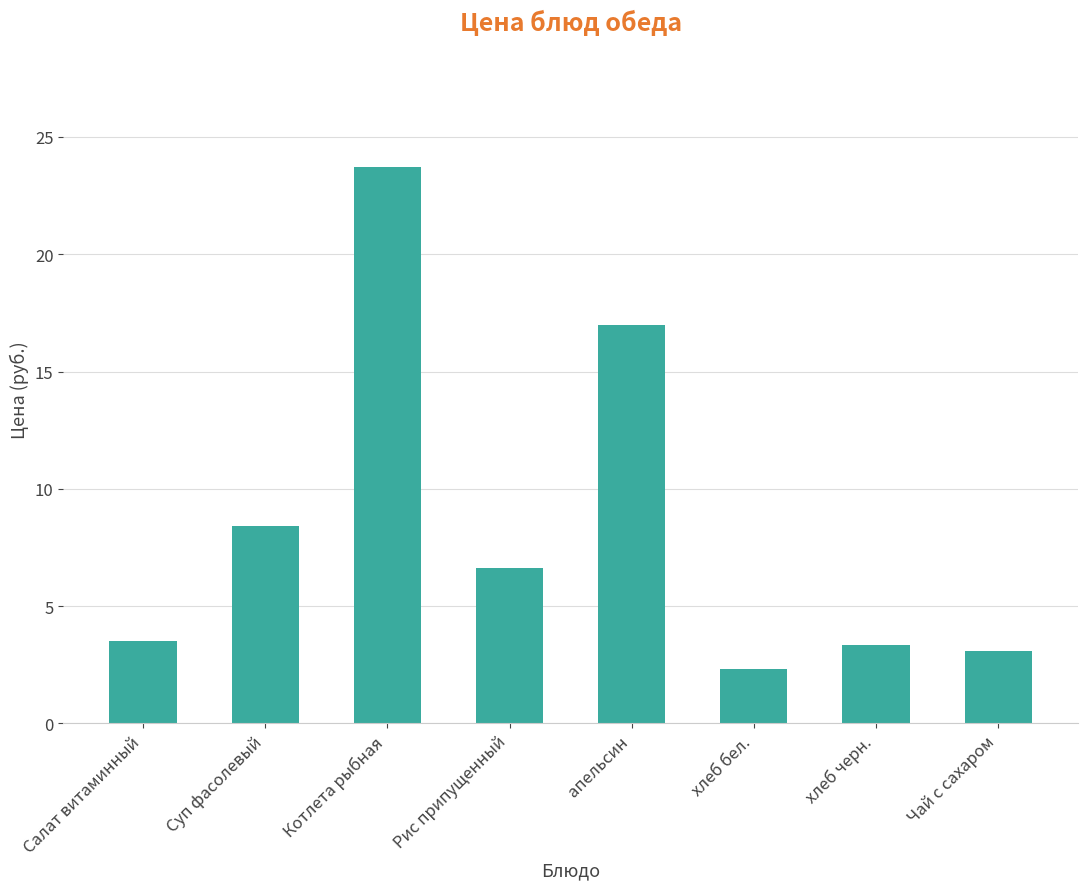

At which category does the chart reach its minimum across all series?

хлеб бел.